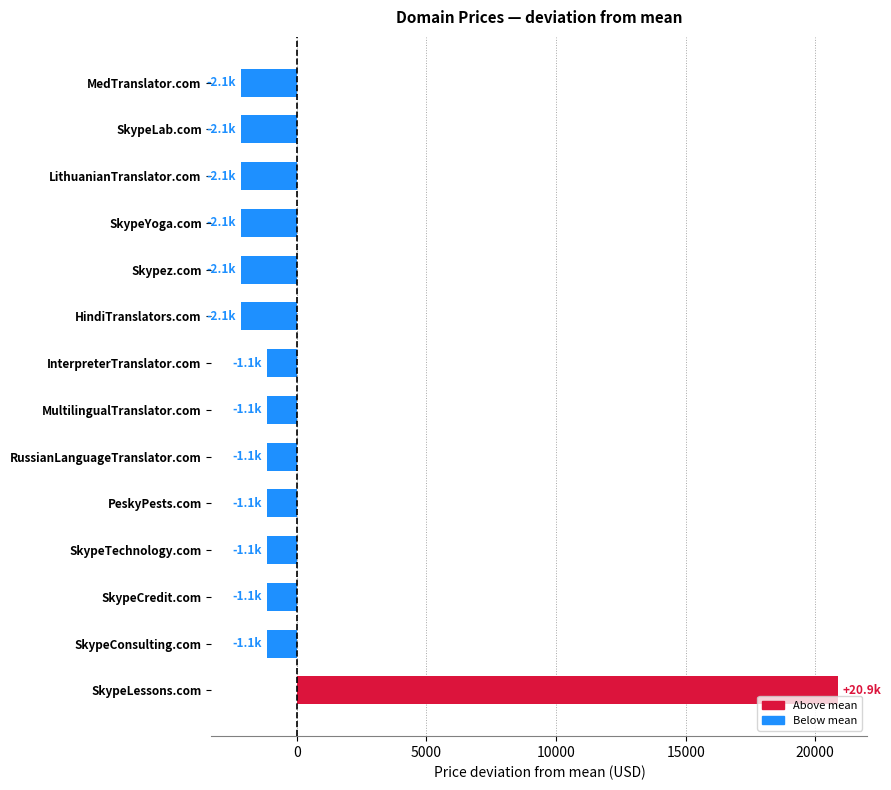

Reading bottom to top, extract all data points from this chart.

SkypeLessons.com=20857.1	SkypeConsulting.com=-1142.9	SkypeCredit.com=-1142.9	SkypeTechnology.com=-1142.9	PeskyPests.com=-1142.9	RussianLanguageTranslator.com=-1142.9	MultilingualTranslator.com=-1142.9	InterpreterTranslator.com=-1142.9	HindiTranslators.com=-2142.9	Skypez.com=-2142.9	SkypeYoga.com=-2142.9	LithuanianTranslator.com=-2142.9	SkypeLab.com=-2142.9	MedTranslator.com=-2142.9